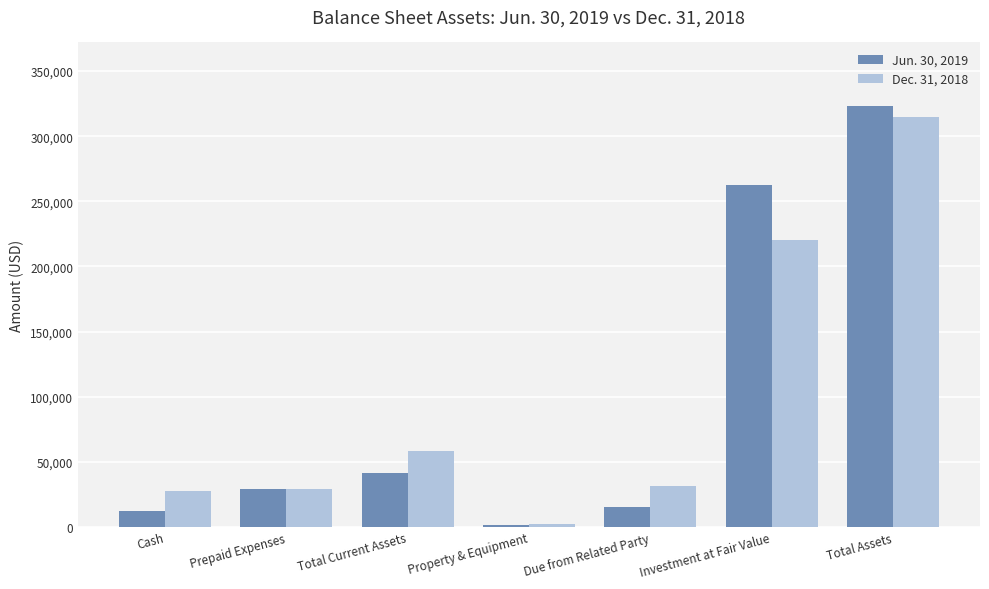

What is the highest value of the Jun. 30, 2019 series?

323508